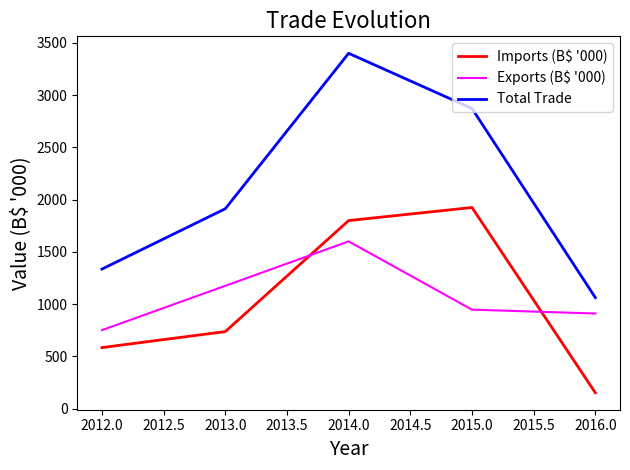

What is the difference between the maximum and minimum values in the Imports (B$ '000) series?

1772